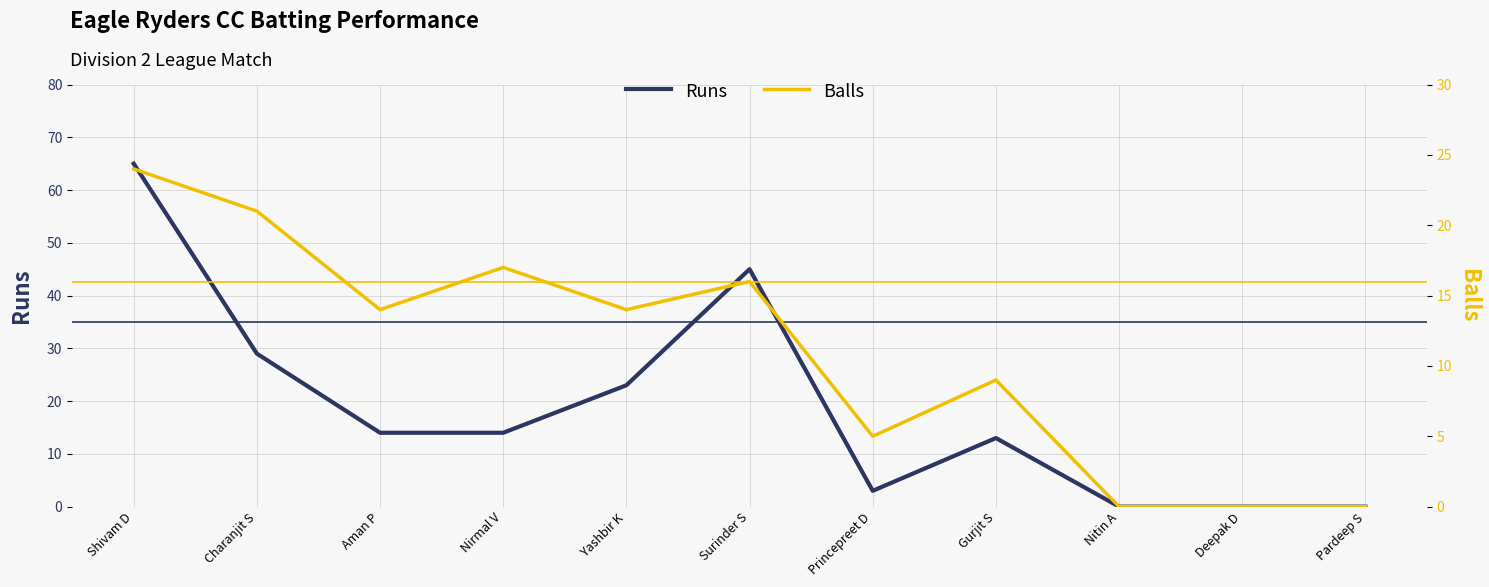

Between Shivam D and Nirmal V, which series saw the biggest shift?

Runs